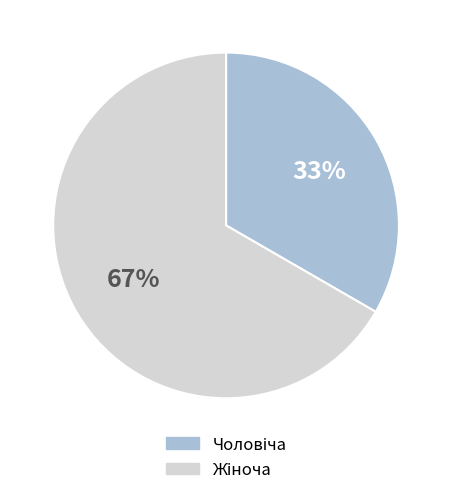

To the nearest percent, what is the average slice percentage?

50%